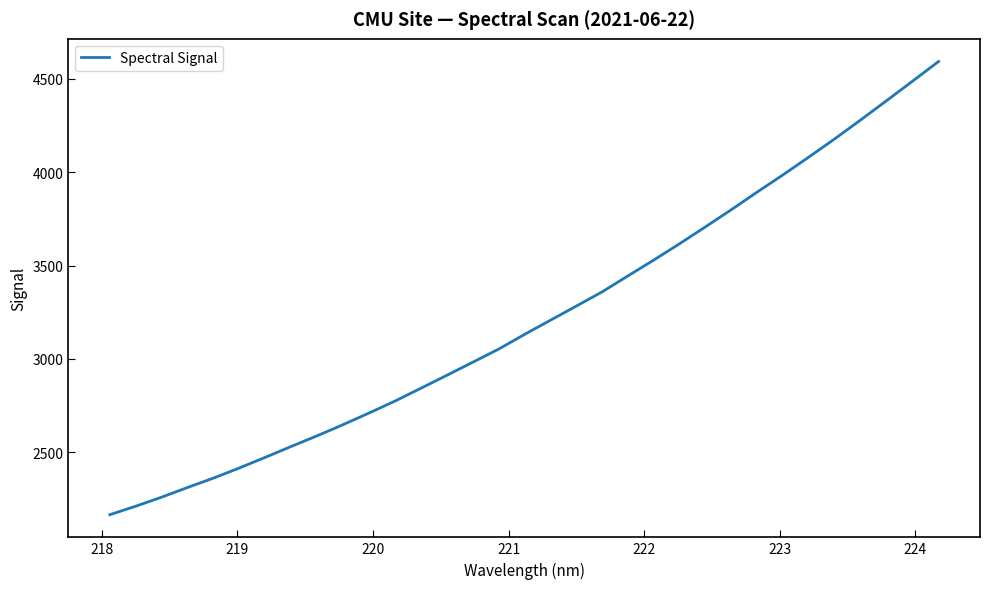

What is the smallest value displayed?

2165.9